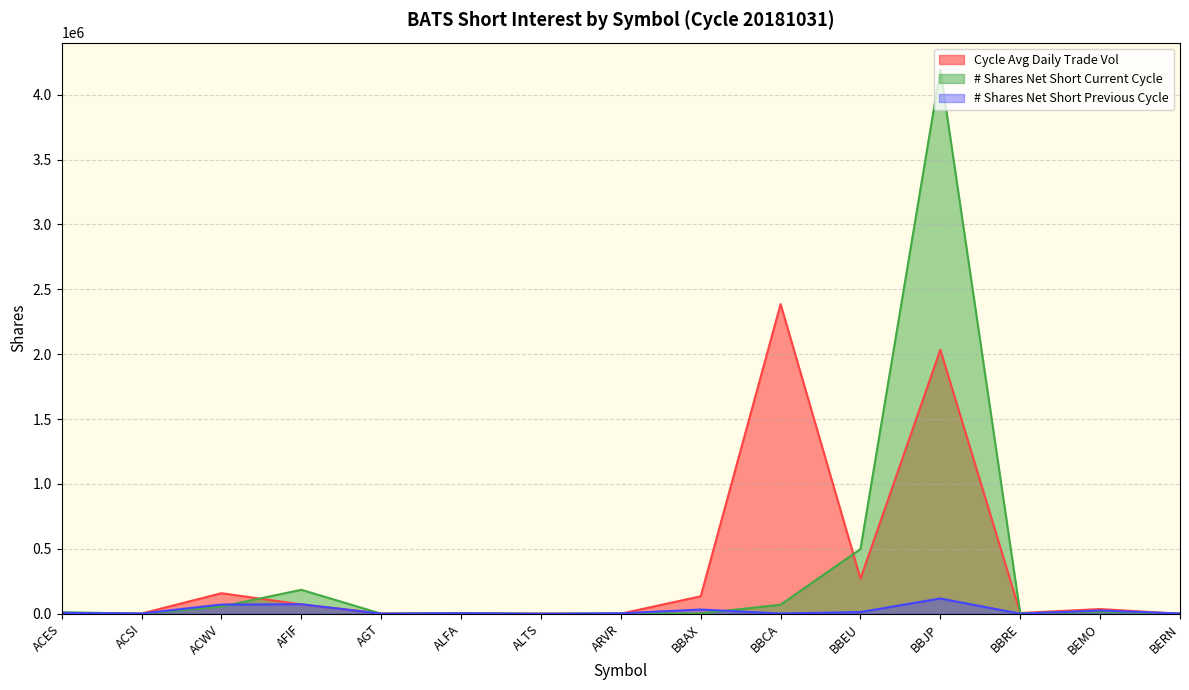

What is the value of the # Shares Net Short Previous Cycle point at the 5th from the left?

975